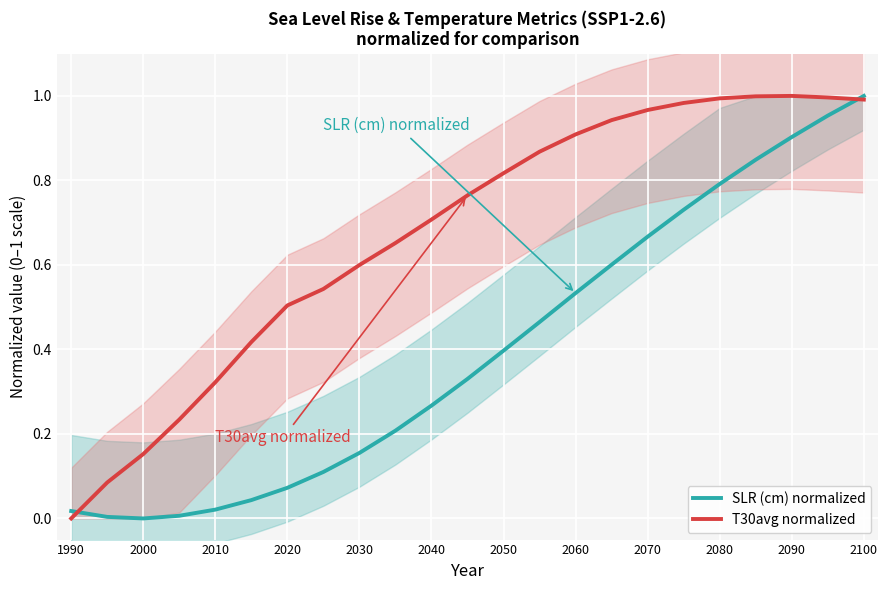

True or false: SLR (cm) normalized has more than 1 points higher than both neighbors.

False